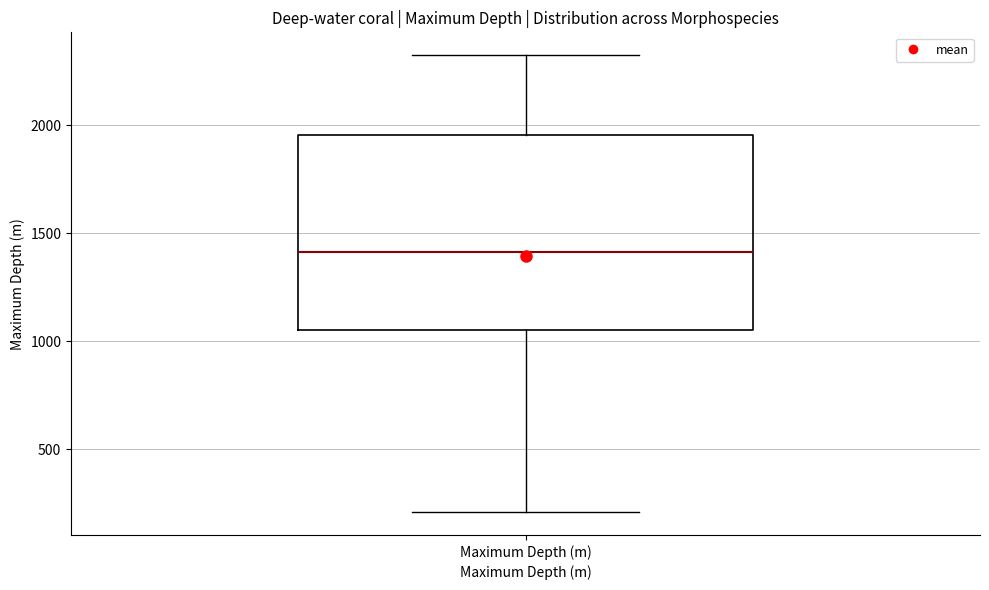

Read this box plot against the y-axis: the position of the median line, the range covered by the box, and the ends of both whiskers. The values are not printed on the chart, so give them approximately, as read against the axis.

median 1400, box 1050 to 1950, whiskers 200 to 2300